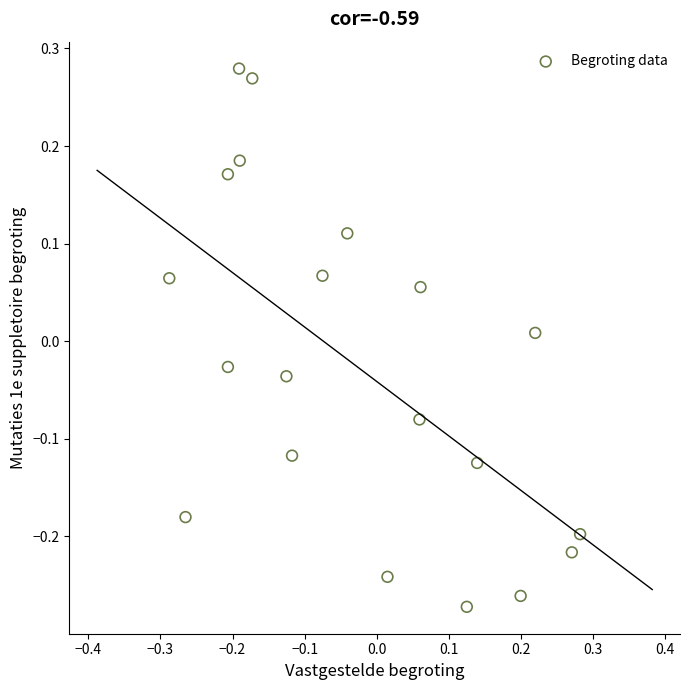

What is the range of X values (max minus min)?

0.6